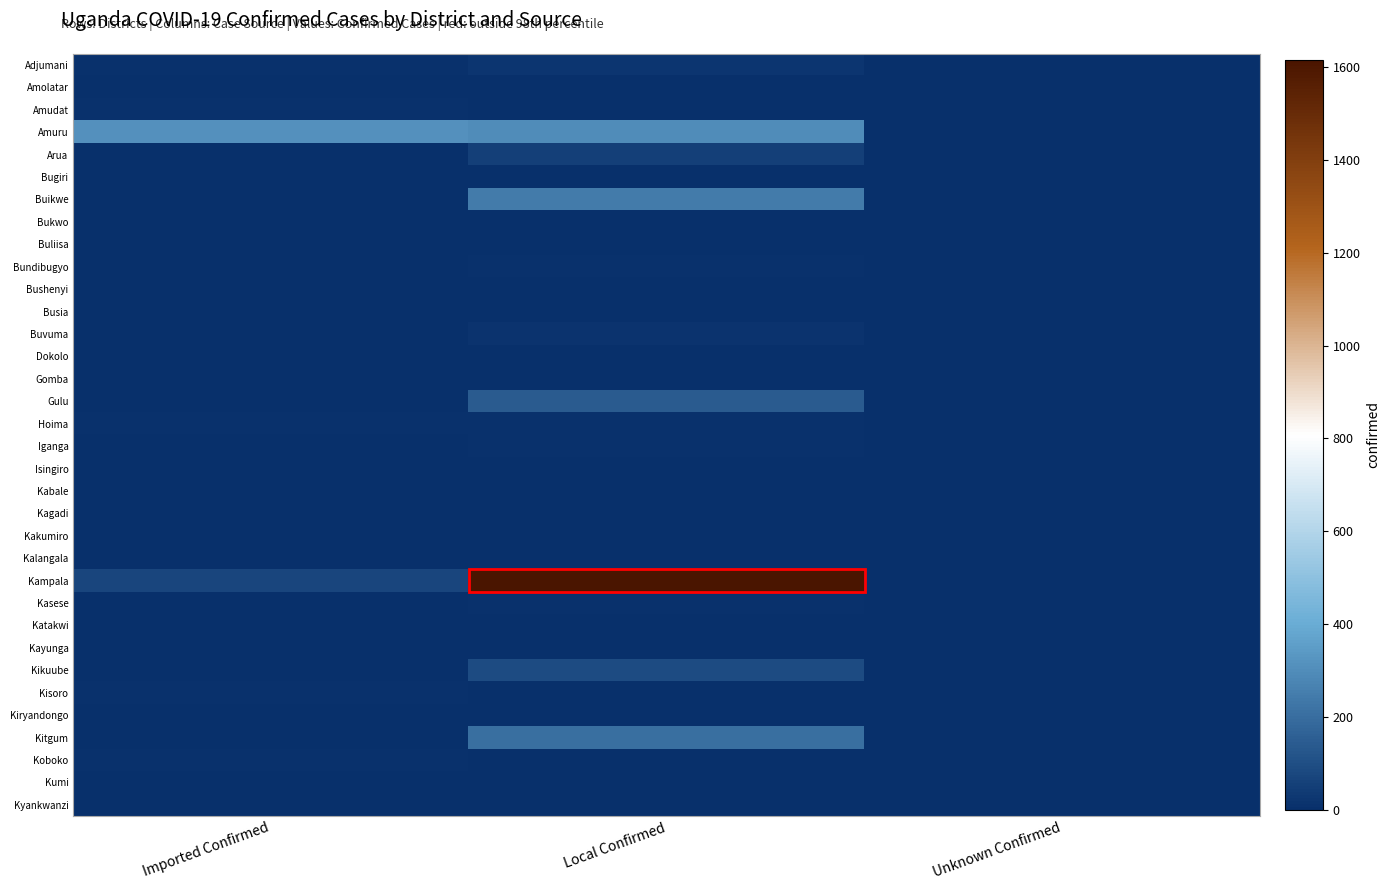

Reading left to right, what are all the values shown in this chart?

Adjumani: Imported Confirmed=11	Local Confirmed=24	Unknown Confirmed=0
Amolatar: Imported Confirmed=1	Local Confirmed=3	Unknown Confirmed=0
Amudat: Imported Confirmed=7	Local Confirmed=0	Unknown Confirmed=0
Amuru: Imported Confirmed=314	Local Confirmed=299	Unknown Confirmed=0
Arua: Imported Confirmed=6	Local Confirmed=56	Unknown Confirmed=0
Bugiri: Imported Confirmed=0	Local Confirmed=2	Unknown Confirmed=0
Buikwe: Imported Confirmed=0	Local Confirmed=241	Unknown Confirmed=0
Bukwo: Imported Confirmed=0	Local Confirmed=2	Unknown Confirmed=0
Buliisa: Imported Confirmed=0	Local Confirmed=2	Unknown Confirmed=0
Bundibugyo: Imported Confirmed=0	Local Confirmed=7	Unknown Confirmed=0
Bushenyi: Imported Confirmed=0	Local Confirmed=2	Unknown Confirmed=0
Busia: Imported Confirmed=0	Local Confirmed=5	Unknown Confirmed=0
Buvuma: Imported Confirmed=0	Local Confirmed=13	Unknown Confirmed=0
Dokolo: Imported Confirmed=3	Local Confirmed=0	Unknown Confirmed=0
Gomba: Imported Confirmed=0	Local Confirmed=1	Unknown Confirmed=0
Gulu: Imported Confirmed=0	Local Confirmed=140	Unknown Confirmed=0
Hoima: Imported Confirmed=8	Local Confirmed=12	Unknown Confirmed=0
Iganga: Imported Confirmed=0	Local Confirmed=9	Unknown Confirmed=0
Isingiro: Imported Confirmed=2	Local Confirmed=6	Unknown Confirmed=0
Kabale: Imported Confirmed=0	Local Confirmed=1	Unknown Confirmed=0
Kagadi: Imported Confirmed=0	Local Confirmed=2	Unknown Confirmed=0
Kakumiro: Imported Confirmed=0	Local Confirmed=1	Unknown Confirmed=0
Kalangala: Imported Confirmed=1	Local Confirmed=0	Unknown Confirmed=0
Kampala: Imported Confirmed=71	Local Confirmed=1615	Unknown Confirmed=0
Kasese: Imported Confirmed=3	Local Confirmed=12	Unknown Confirmed=0
Katakwi: Imported Confirmed=0	Local Confirmed=2	Unknown Confirmed=0
Kayunga: Imported Confirmed=1	Local Confirmed=5	Unknown Confirmed=0
Kikuube: Imported Confirmed=0	Local Confirmed=89	Unknown Confirmed=0
Kisoro: Imported Confirmed=10	Local Confirmed=2	Unknown Confirmed=0
Kiryandongo: Imported Confirmed=0	Local Confirmed=3	Unknown Confirmed=0
Kitgum: Imported Confirmed=0	Local Confirmed=202	Unknown Confirmed=0
Koboko: Imported Confirmed=7	Local Confirmed=2	Unknown Confirmed=0
Kumi: Imported Confirmed=0	Local Confirmed=4	Unknown Confirmed=0
Kyankwanzi: Imported Confirmed=0	Local Confirmed=2	Unknown Confirmed=0